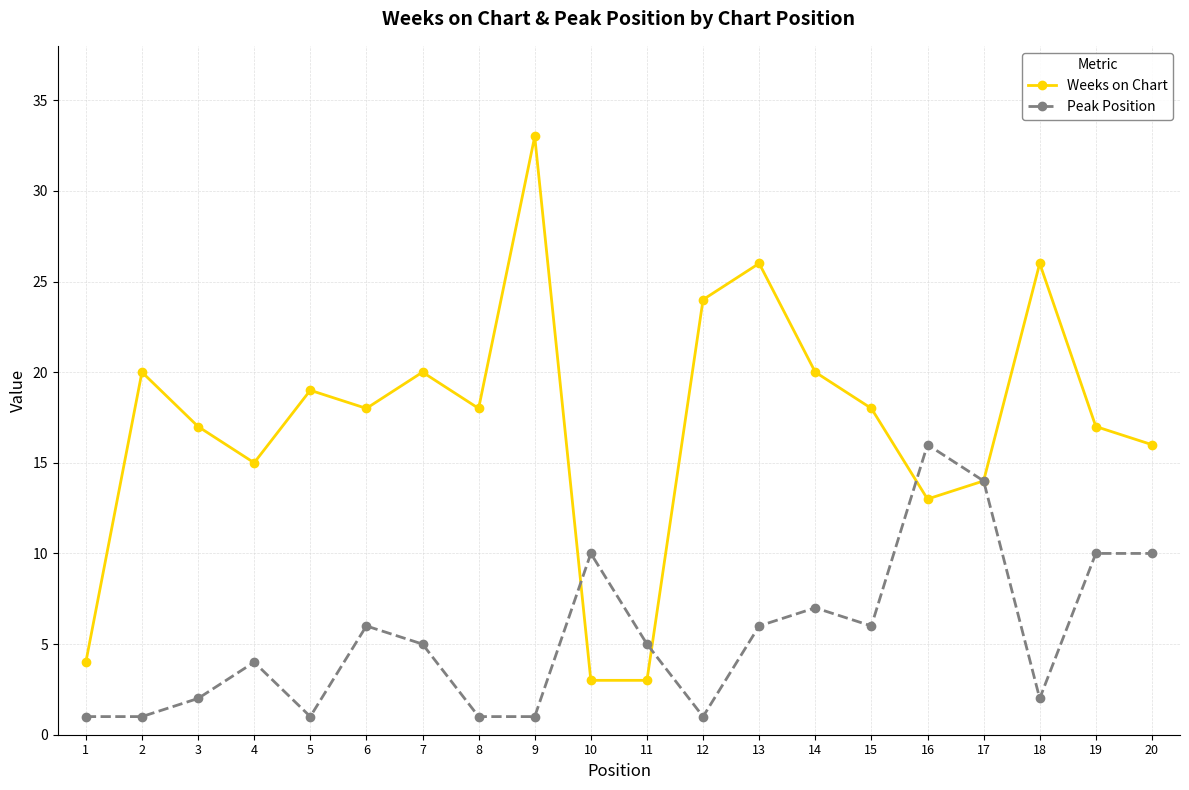

Rank the series by their maximum value, from highest to lowest.

Weeks on Chart, Peak Position